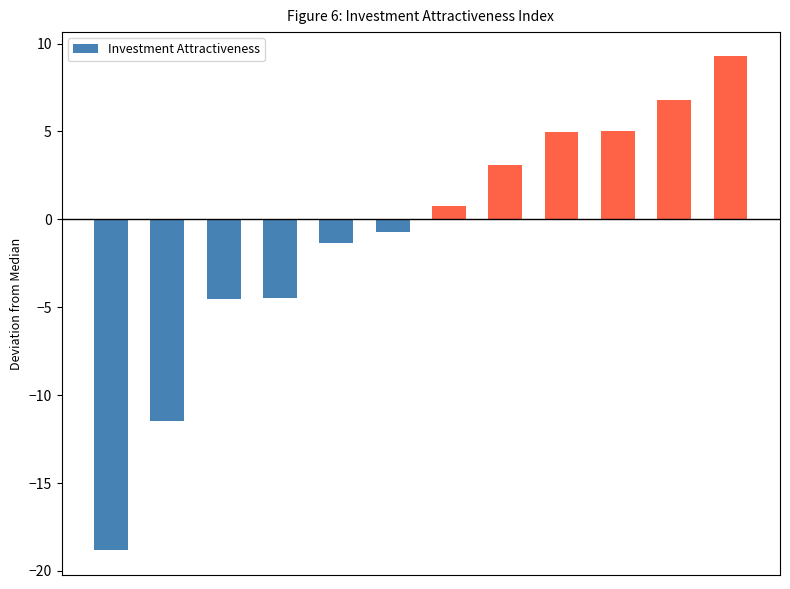

How many data points are above 0?

6